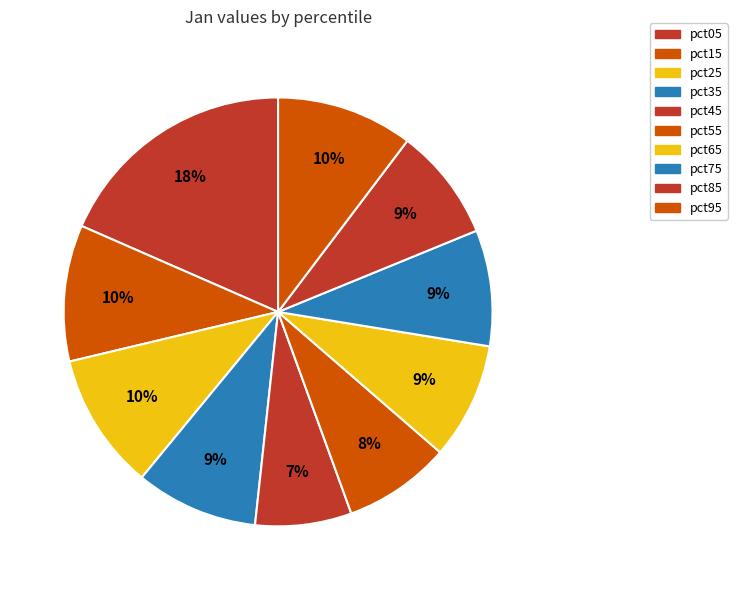

Rank the categories by value from lowest to highest.

pct45, pct55, pct85, pct75, pct65, pct35, pct15, pct95, pct25, pct05